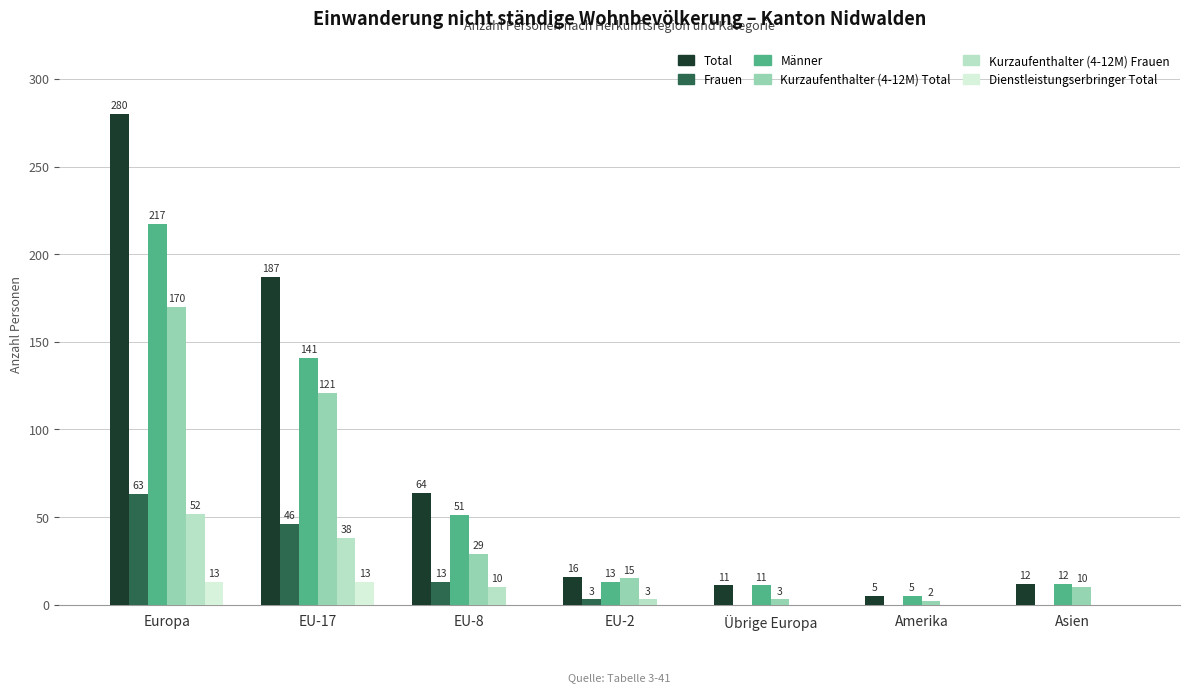

Reading right to left, extract all data points from this chart.

Total: 12	5	11	16	64	187	280
Frauen: 0	0	0	3	13	46	63
Männer: 12	5	11	13	51	141	217
Kurzaufenthalter (4-12M) Total: 10	2	3	15	29	121	170
Kurzaufenthalter (4-12M) Frauen: 0	0	0	3	10	38	52
Dienstleistungserbringer Total: 0	0	0	0	0	13	13